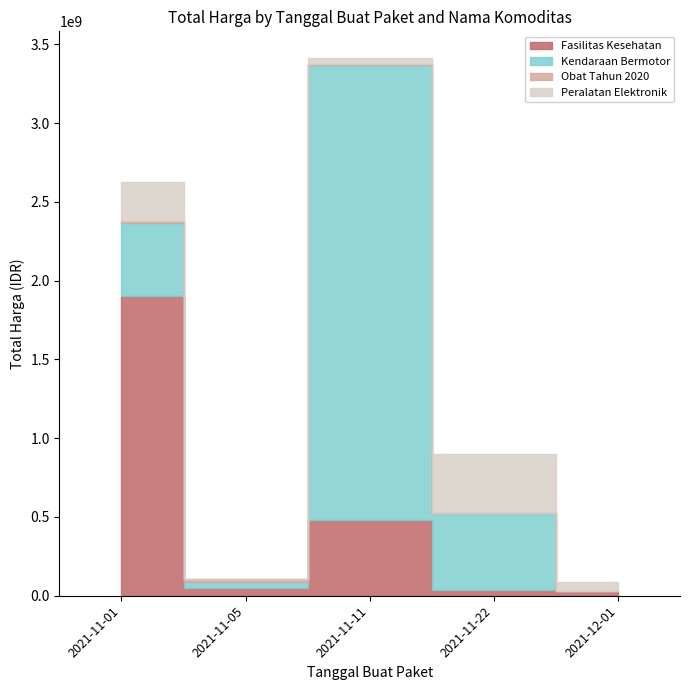

At which category does Kendaraan Bermotor reach its first local peak?

2021-11-11